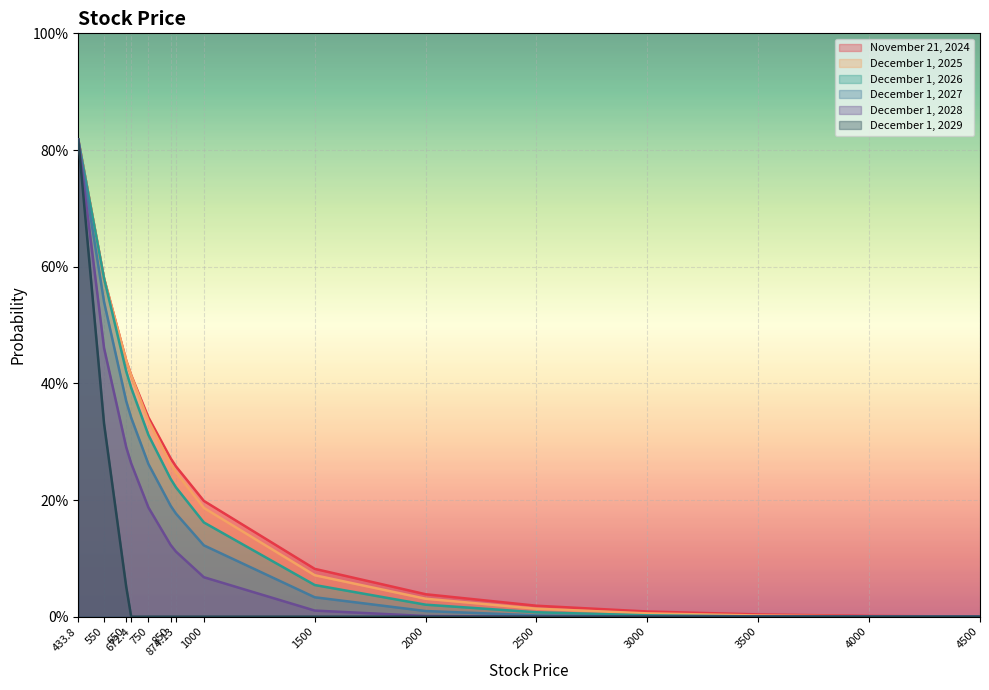

Count the number of data series in this chart.

6